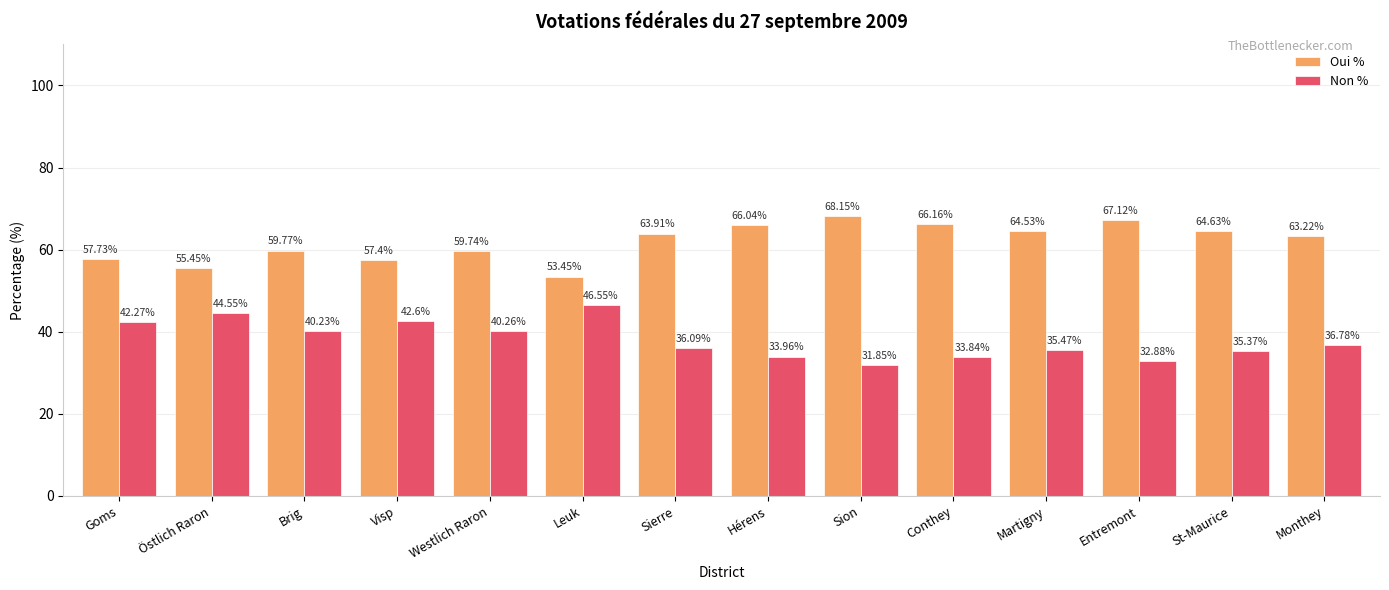

What is the total value across all series at Conthey?

100.0